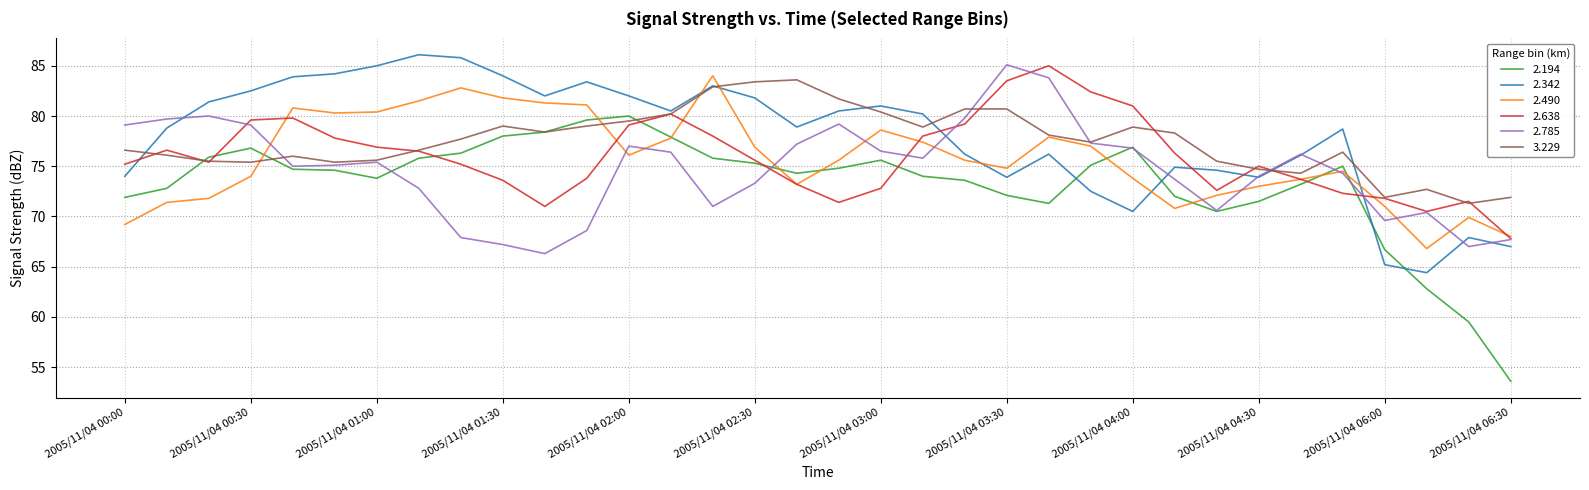

Which series has the widest spread of values?

2.194